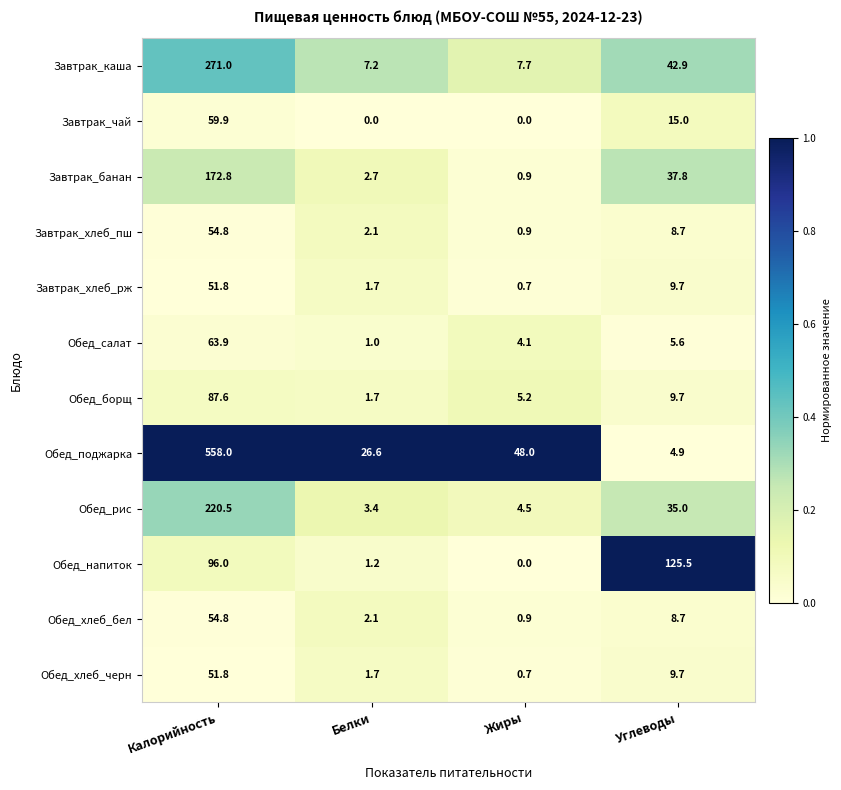

List the labels in order of Завтрак_хлеб_пш value, smallest first.

Жиры, Белки, Углеводы, Калорийность